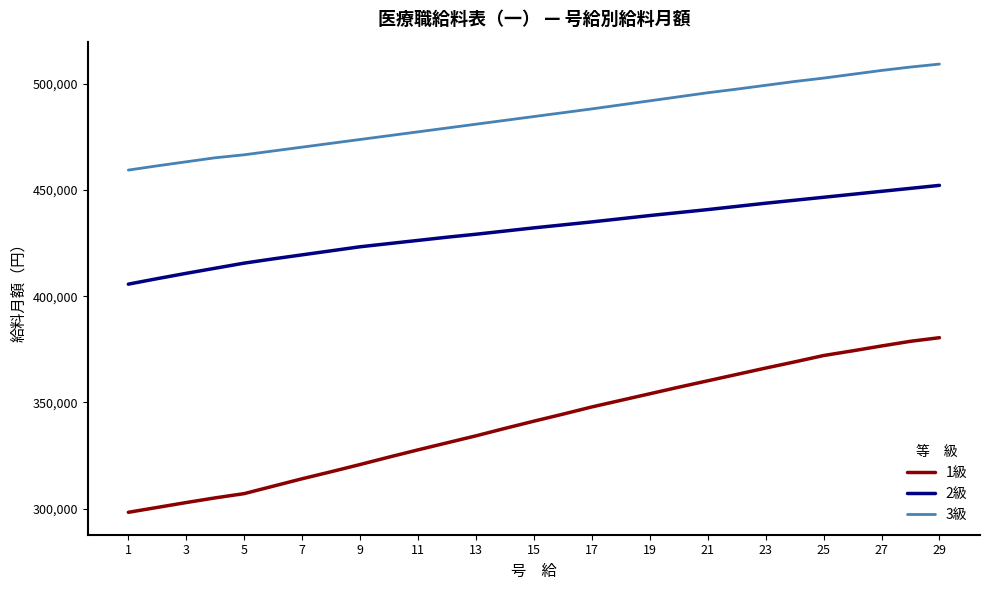

Which series has the largest total across all categories?

3級